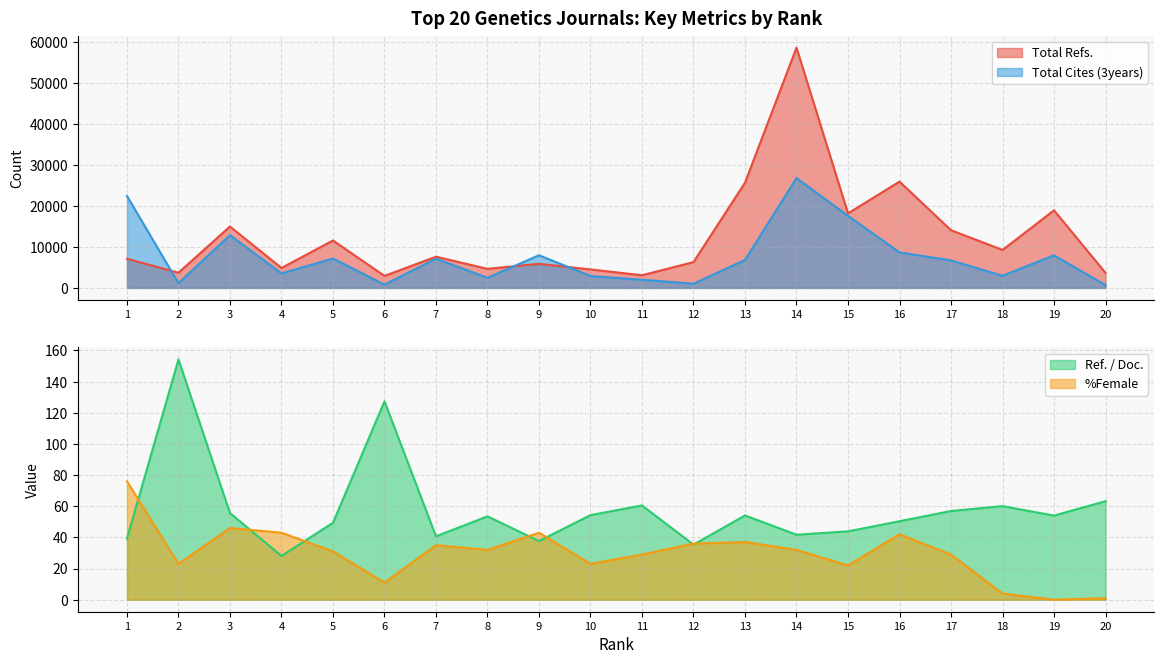

Which series ends up on top after the final intersection of Total Cites (3years) and Total Refs.?

Total Refs.